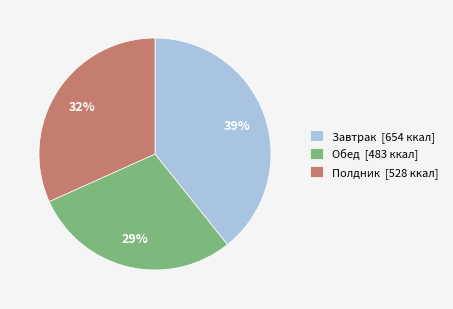

To the nearest percent, what portion does Полдник represent?

32%